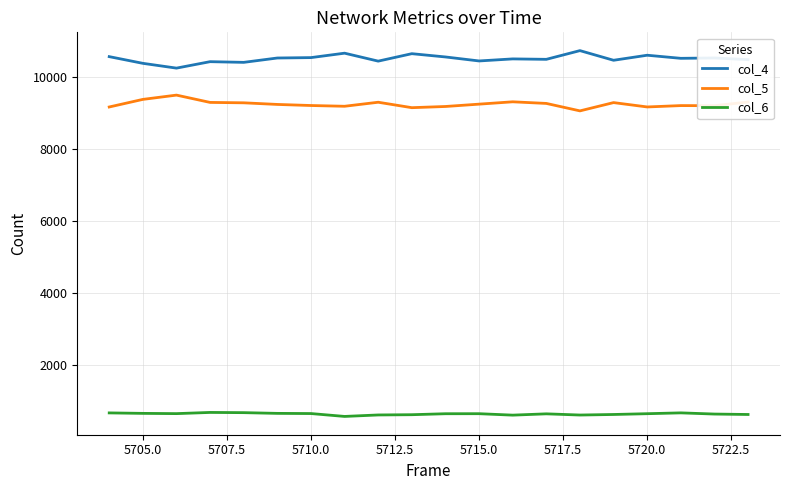

Which series has the largest total across all categories?

col_4